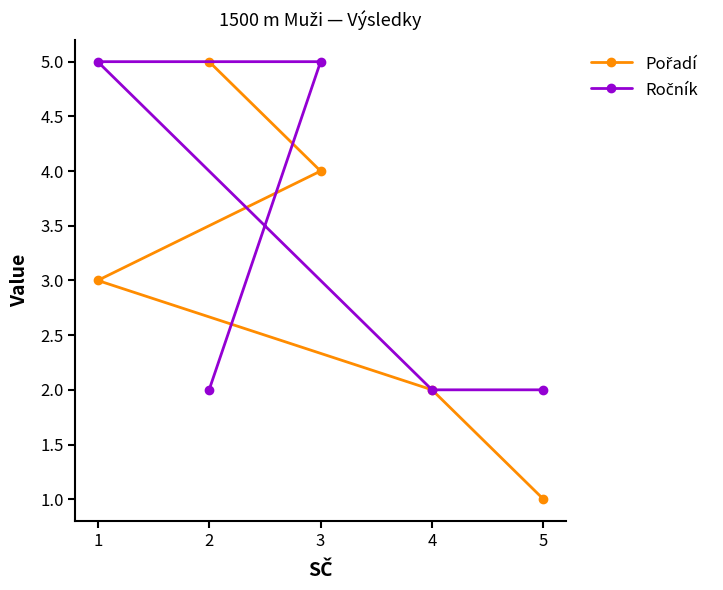

What is the difference between the maximum and minimum values in the Ročník series?

3